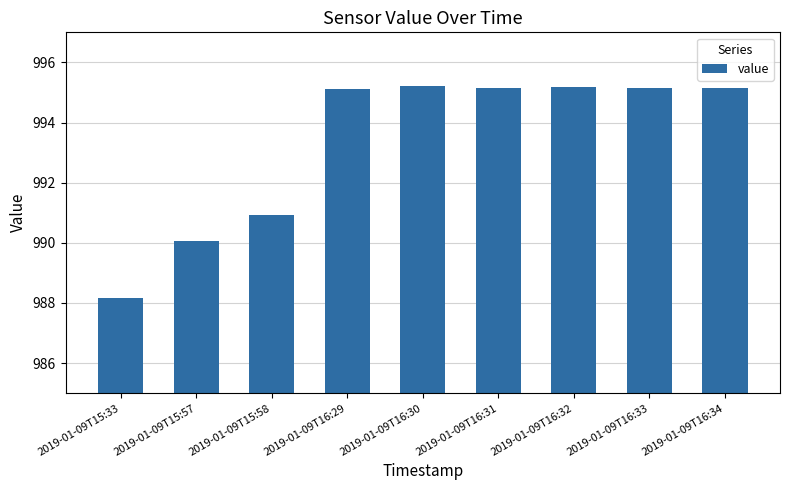

What is the label of the 2nd bar from the left?

2019-01-09T15:57